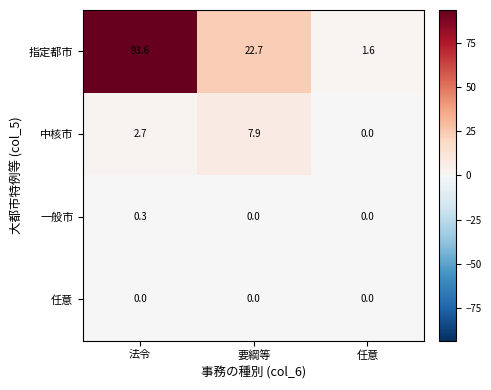

The 任意 series shows 0.0 at 要綱等. True or false?

True